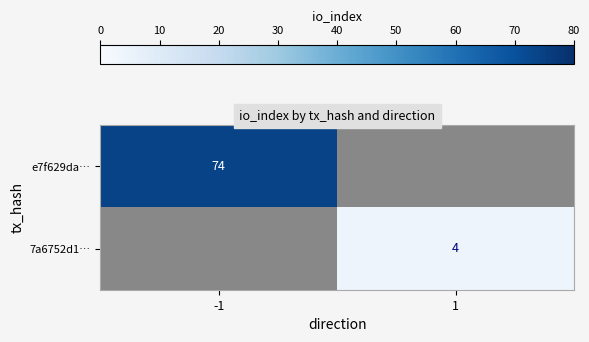

The e7f629da… series shows 26 at -1. True or false?

False